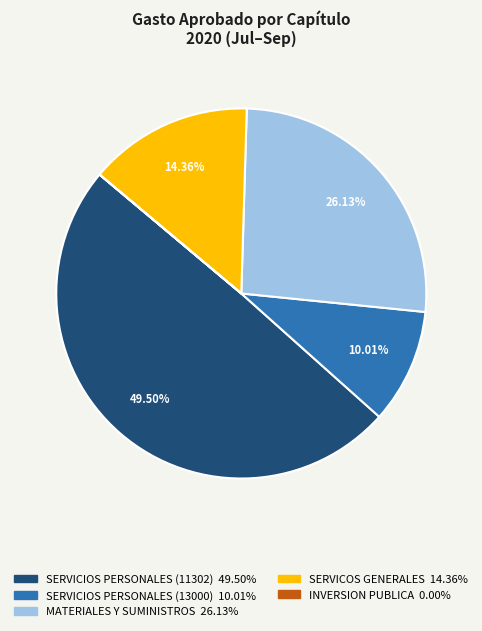

Is it true that SERVICIOS PERSONALES (11302) is 57% of the pie?

False